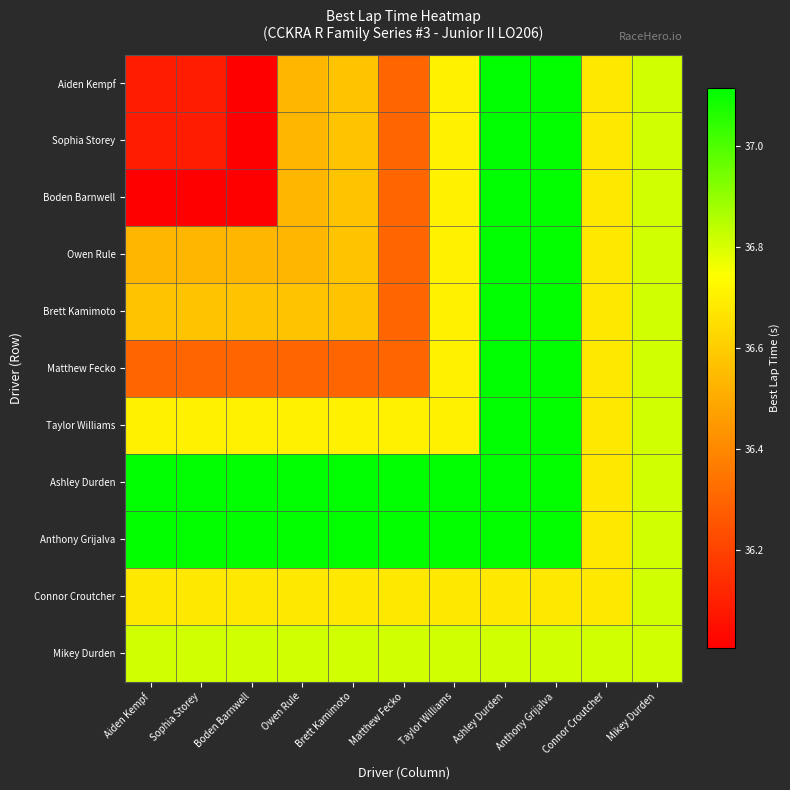

Reading left to right, what are all the values shown in this chart?

Aiden Kempf: Aiden Kempf=36.1	Sophia Storey=36.1	Boden Barnwell=36.0	Owen Rule=36.5	Brett Kamimoto=36.6	Matthew Fecko=36.3	Taylor Williams=36.7	Ashley Durden=37.1	Anthony Grijalva=37.1	Connor Croutcher=36.7	Mikey Durden=36.8
Sophia Storey: Aiden Kempf=36.1	Sophia Storey=36.1	Boden Barnwell=36.0	Owen Rule=36.5	Brett Kamimoto=36.6	Matthew Fecko=36.3	Taylor Williams=36.7	Ashley Durden=37.1	Anthony Grijalva=37.1	Connor Croutcher=36.7	Mikey Durden=36.8
Boden Barnwell: Aiden Kempf=36.0	Sophia Storey=36.0	Boden Barnwell=36.0	Owen Rule=36.5	Brett Kamimoto=36.6	Matthew Fecko=36.3	Taylor Williams=36.7	Ashley Durden=37.1	Anthony Grijalva=37.1	Connor Croutcher=36.7	Mikey Durden=36.8
Owen Rule: Aiden Kempf=36.5	Sophia Storey=36.5	Boden Barnwell=36.5	Owen Rule=36.5	Brett Kamimoto=36.6	Matthew Fecko=36.3	Taylor Williams=36.7	Ashley Durden=37.1	Anthony Grijalva=37.1	Connor Croutcher=36.7	Mikey Durden=36.8
Brett Kamimoto: Aiden Kempf=36.6	Sophia Storey=36.6	Boden Barnwell=36.6	Owen Rule=36.6	Brett Kamimoto=36.6	Matthew Fecko=36.3	Taylor Williams=36.7	Ashley Durden=37.1	Anthony Grijalva=37.1	Connor Croutcher=36.7	Mikey Durden=36.8
Matthew Fecko: Aiden Kempf=36.3	Sophia Storey=36.3	Boden Barnwell=36.3	Owen Rule=36.3	Brett Kamimoto=36.3	Matthew Fecko=36.3	Taylor Williams=36.7	Ashley Durden=37.1	Anthony Grijalva=37.1	Connor Croutcher=36.7	Mikey Durden=36.8
Taylor Williams: Aiden Kempf=36.7	Sophia Storey=36.7	Boden Barnwell=36.7	Owen Rule=36.7	Brett Kamimoto=36.7	Matthew Fecko=36.7	Taylor Williams=36.7	Ashley Durden=37.1	Anthony Grijalva=37.1	Connor Croutcher=36.7	Mikey Durden=36.8
Ashley Durden: Aiden Kempf=37.1	Sophia Storey=37.1	Boden Barnwell=37.1	Owen Rule=37.1	Brett Kamimoto=37.1	Matthew Fecko=37.1	Taylor Williams=37.1	Ashley Durden=37.1	Anthony Grijalva=37.1	Connor Croutcher=36.7	Mikey Durden=36.8
Anthony Grijalva: Aiden Kempf=37.1	Sophia Storey=37.1	Boden Barnwell=37.1	Owen Rule=37.1	Brett Kamimoto=37.1	Matthew Fecko=37.1	Taylor Williams=37.1	Ashley Durden=37.1	Anthony Grijalva=37.1	Connor Croutcher=36.7	Mikey Durden=36.8
Connor Croutcher: Aiden Kempf=36.7	Sophia Storey=36.7	Boden Barnwell=36.7	Owen Rule=36.7	Brett Kamimoto=36.7	Matthew Fecko=36.7	Taylor Williams=36.7	Ashley Durden=36.7	Anthony Grijalva=36.7	Connor Croutcher=36.7	Mikey Durden=36.8
Mikey Durden: Aiden Kempf=36.8	Sophia Storey=36.8	Boden Barnwell=36.8	Owen Rule=36.8	Brett Kamimoto=36.8	Matthew Fecko=36.8	Taylor Williams=36.8	Ashley Durden=36.8	Anthony Grijalva=36.8	Connor Croutcher=36.8	Mikey Durden=36.8